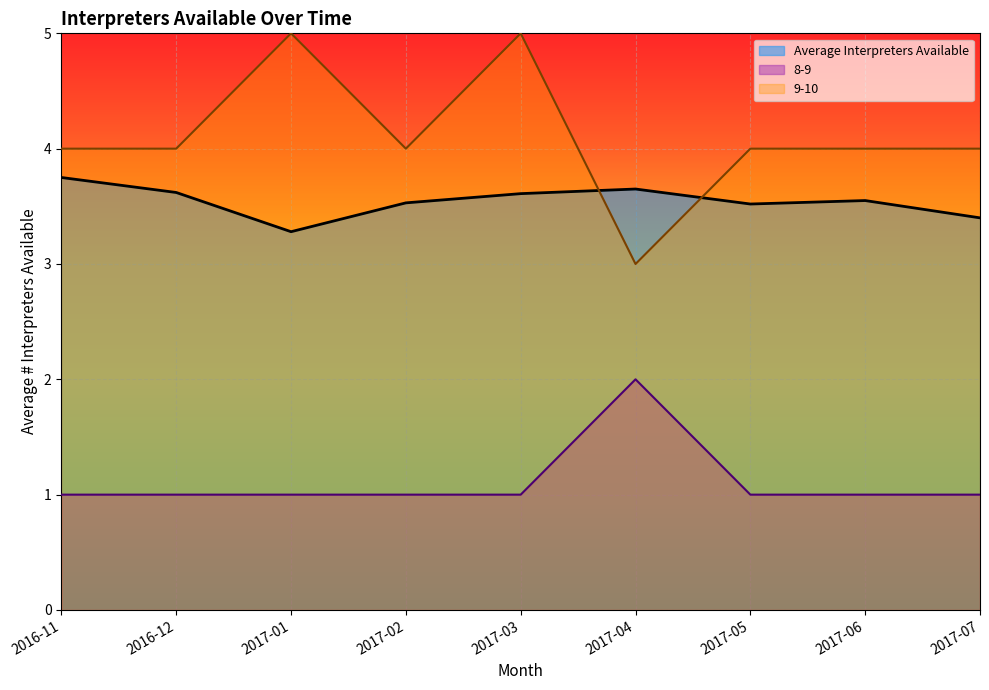

Which has a higher value, 2017-02 or 2017-06?

2017-06